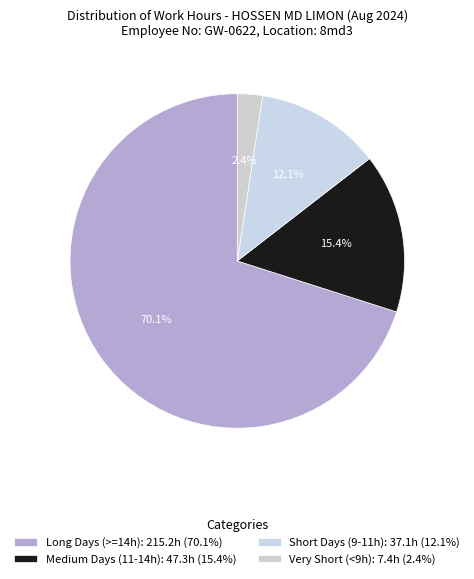

How many slices are in this pie chart?

4